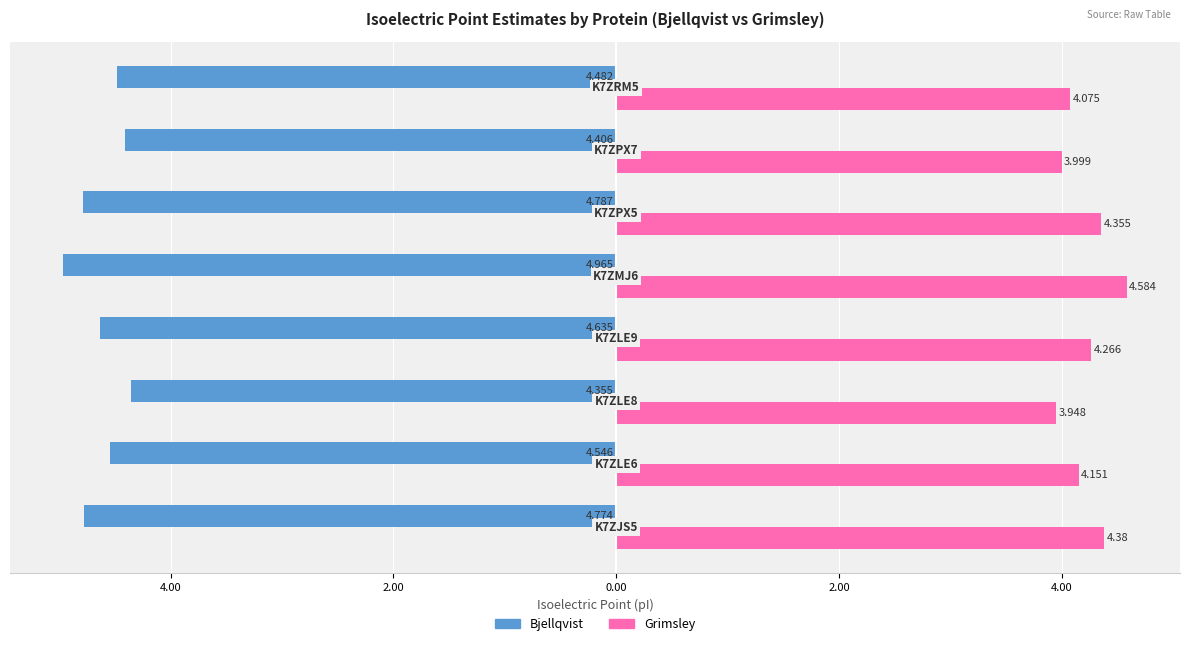

What are all the series names shown in the legend?

Bjellqvist, Grimsley